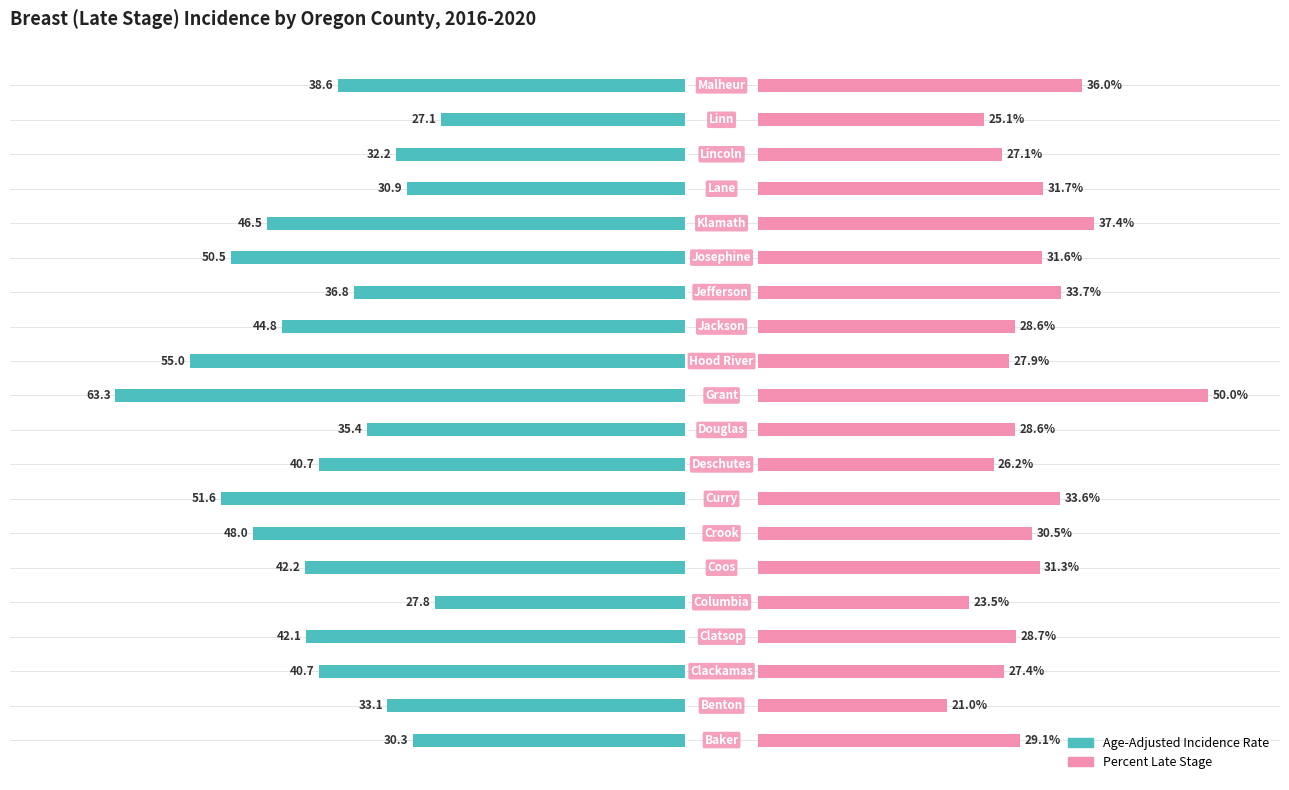

Does the chart contain stacked bars?

No